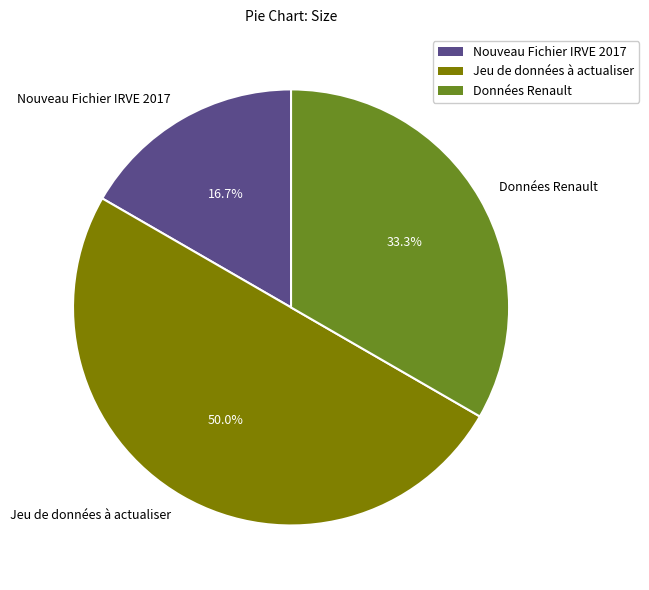

To the nearest percent, what percentage of the pie is Nouveau Fichier IRVE 2017?

17%